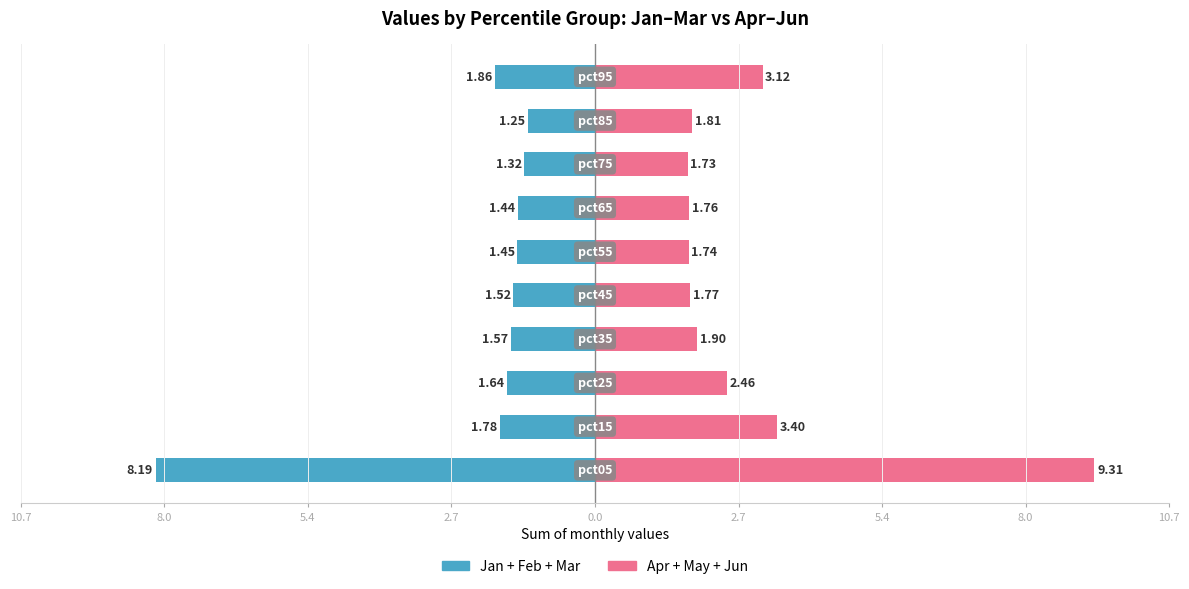

How many series are shown in this chart?

2